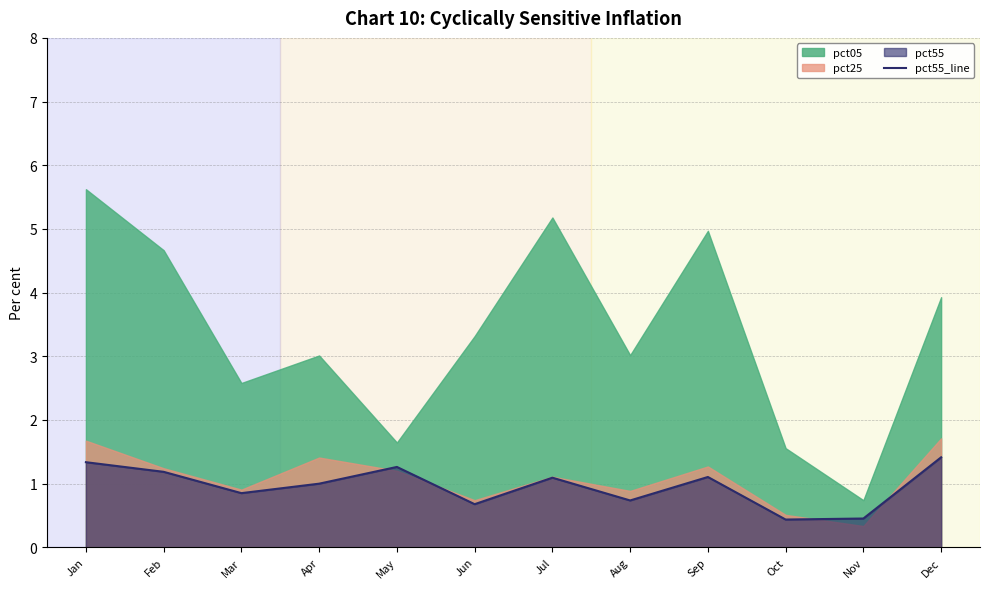

List the labels in order of value, largest first.

Dec, Jan, May, Feb, Sep, Jul, Apr, Mar, Aug, Jun, Nov, Oct